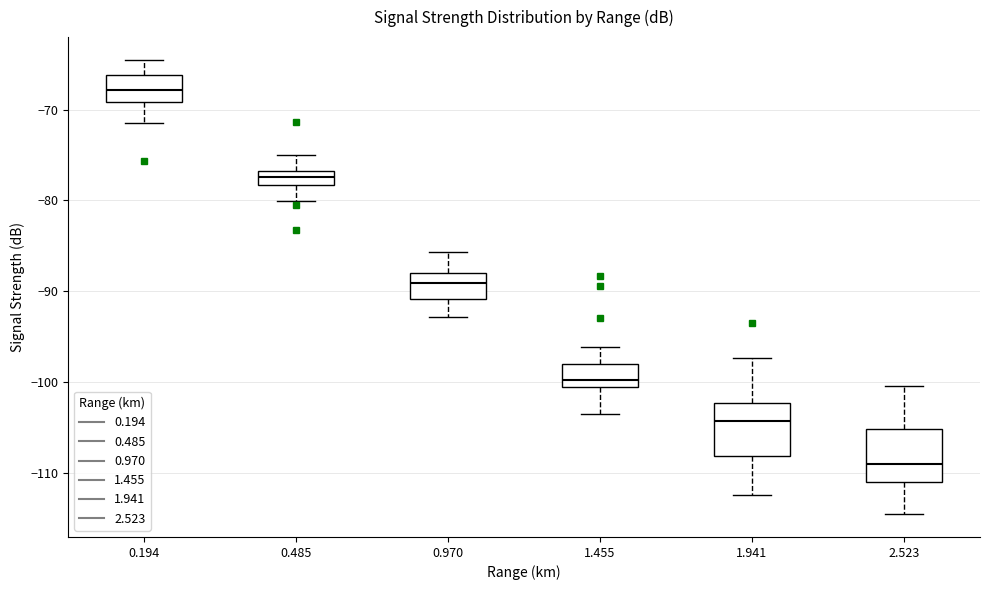

Where does the upper whisker of the box at x = 0.970 end on the y-axis? The values are not printed on the chart, so give them approximately, as read against the axis.

-86